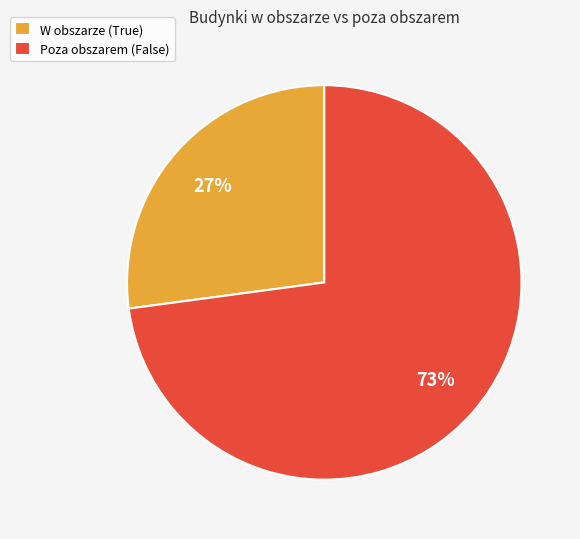

How many segments does this pie chart have?

2